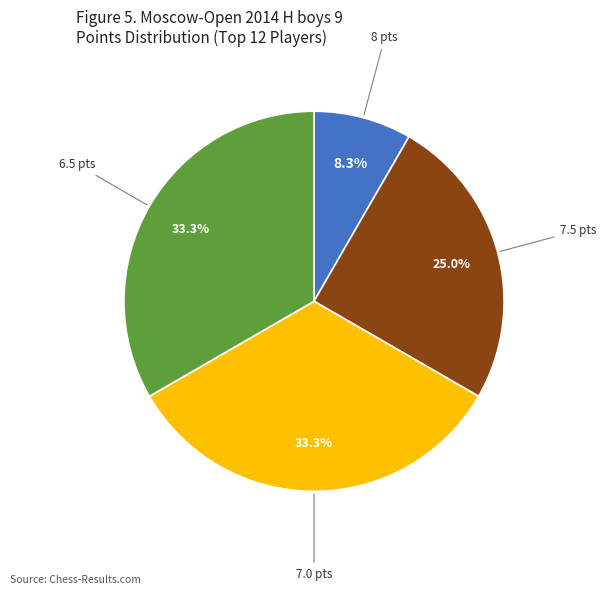

Does any single category account for the majority?

No